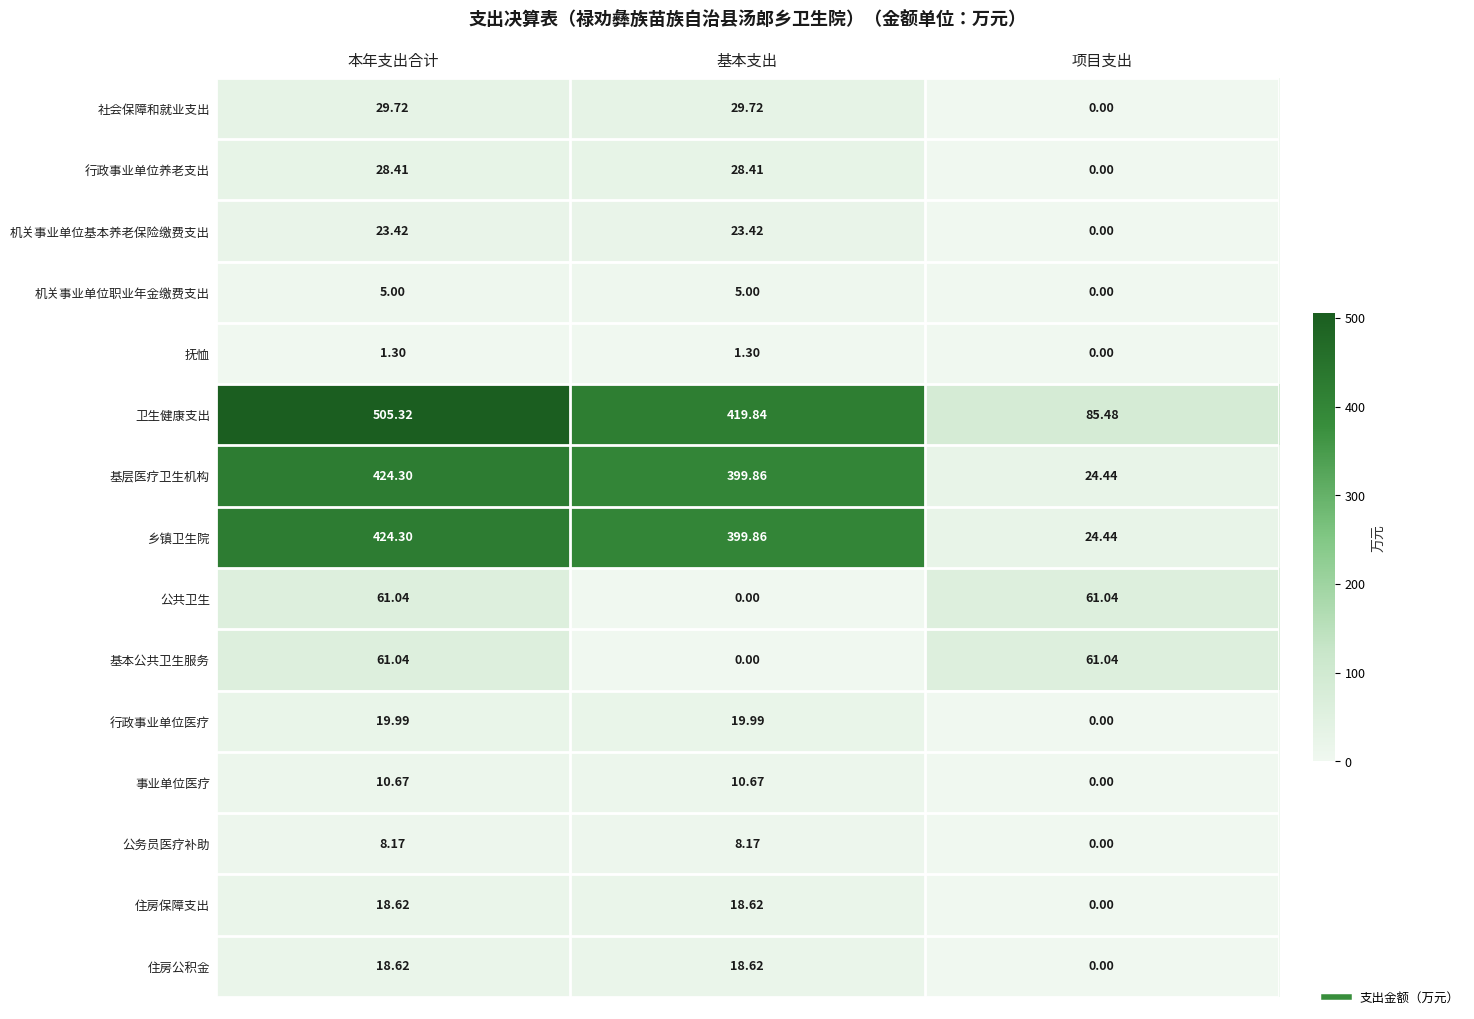

At which label does 公共卫生 first exceed 61?

本年支出合计